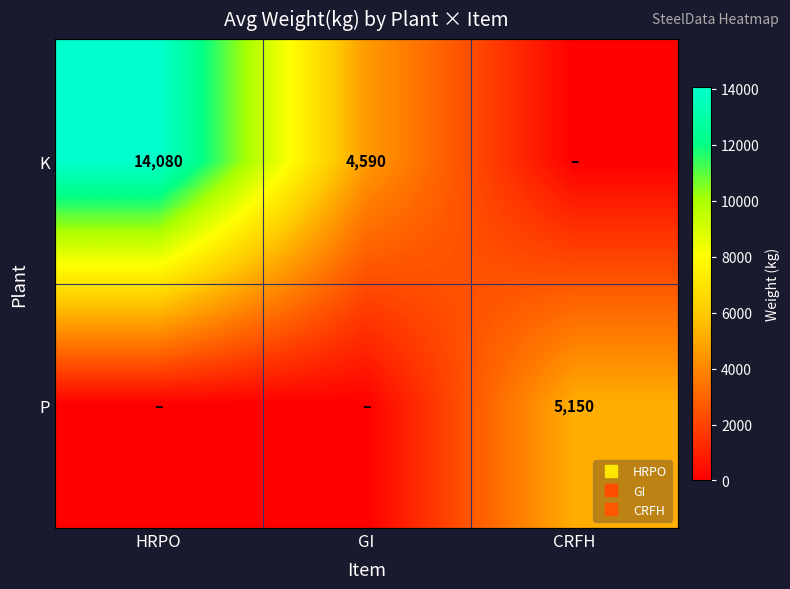

What is the sum of all K values?

18669.5